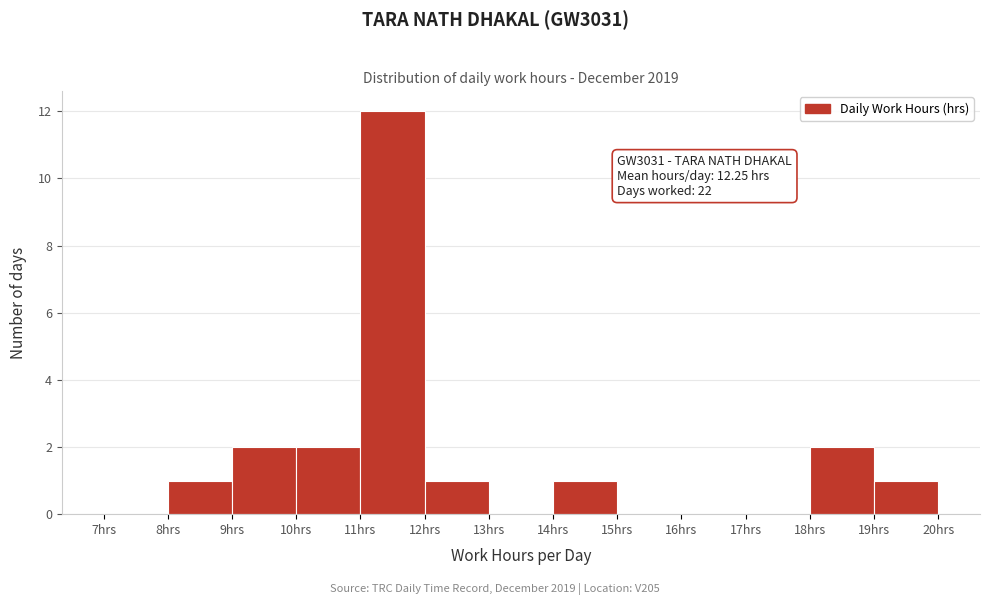

Over which range of the x-axis is the bar tallest?

11 to 12